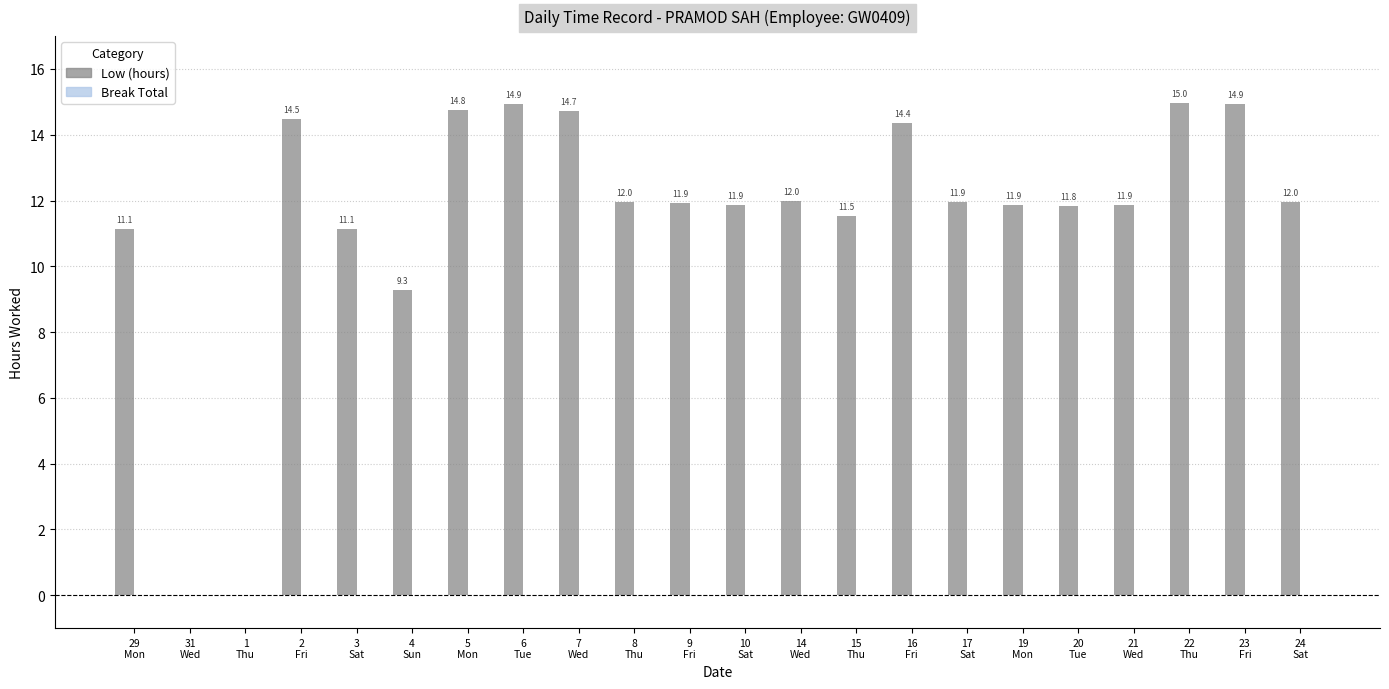

What is the greatest value displayed?

15.0